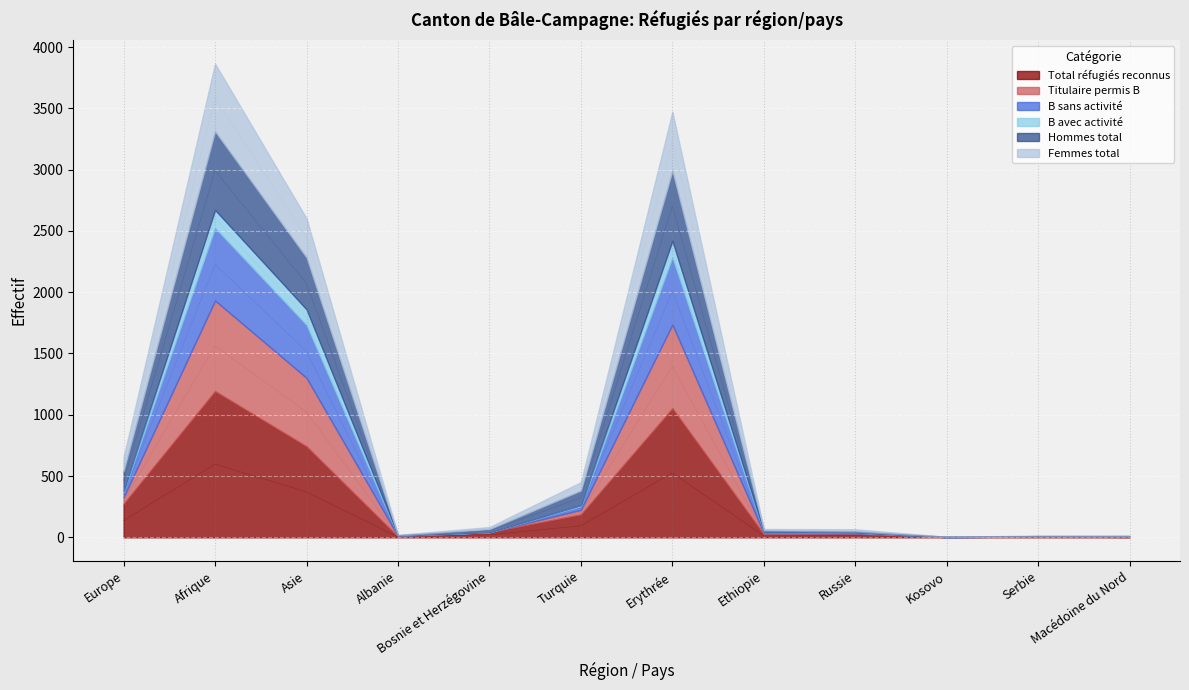

What is the smallest value displayed?

1.0